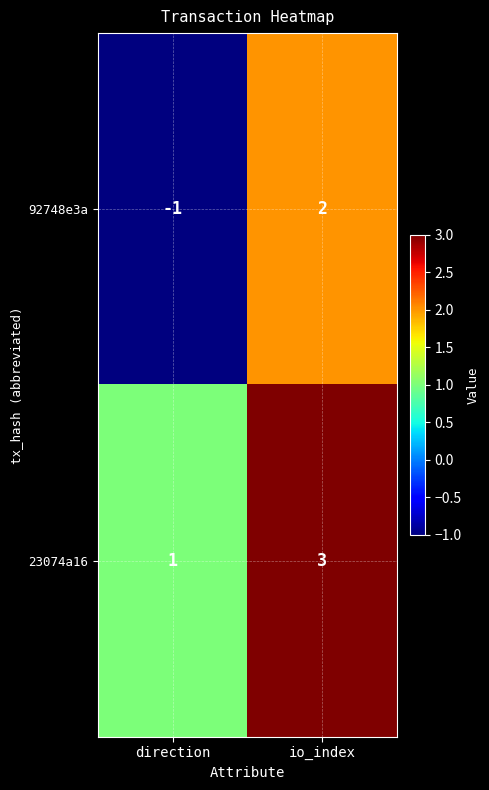

Where is 23074a16 nearest to the value 2?

direction